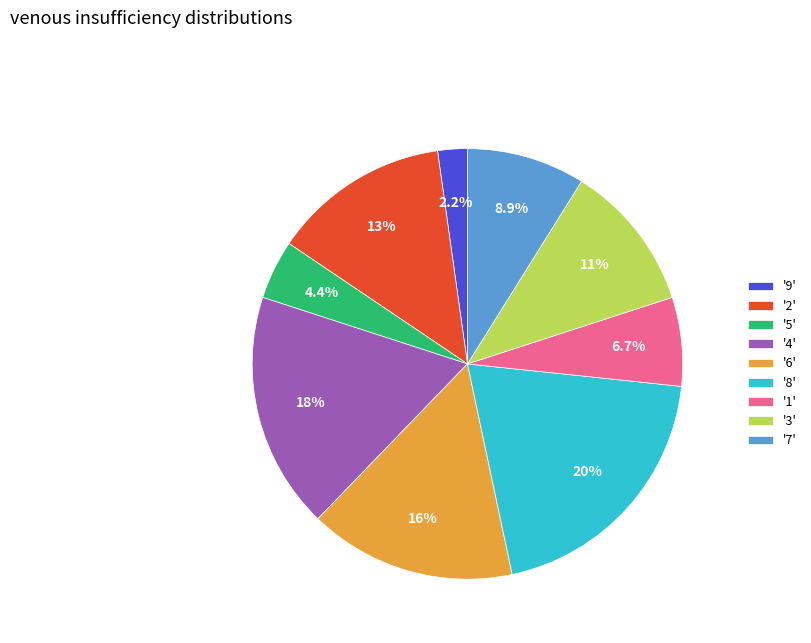

Count the number of slices in the pie.

9